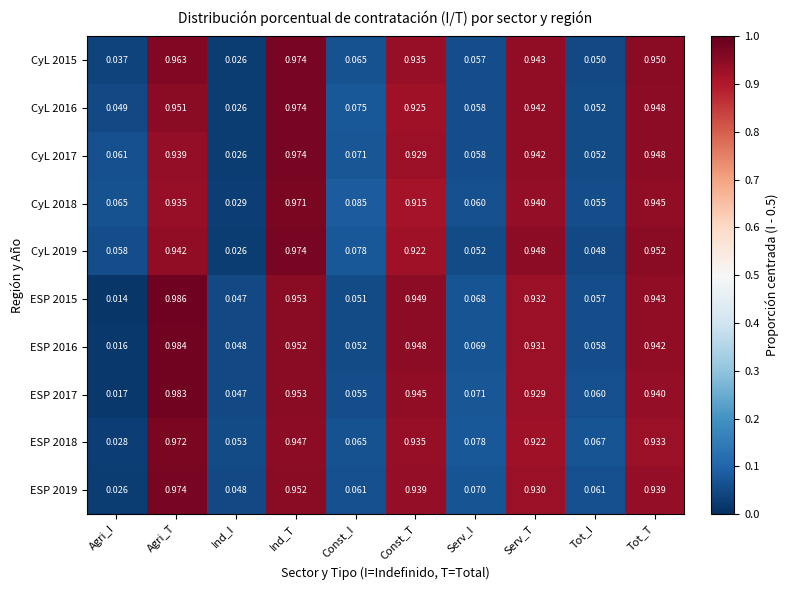

Which category has the highest value in the CyL 2016 series?

Ind_T